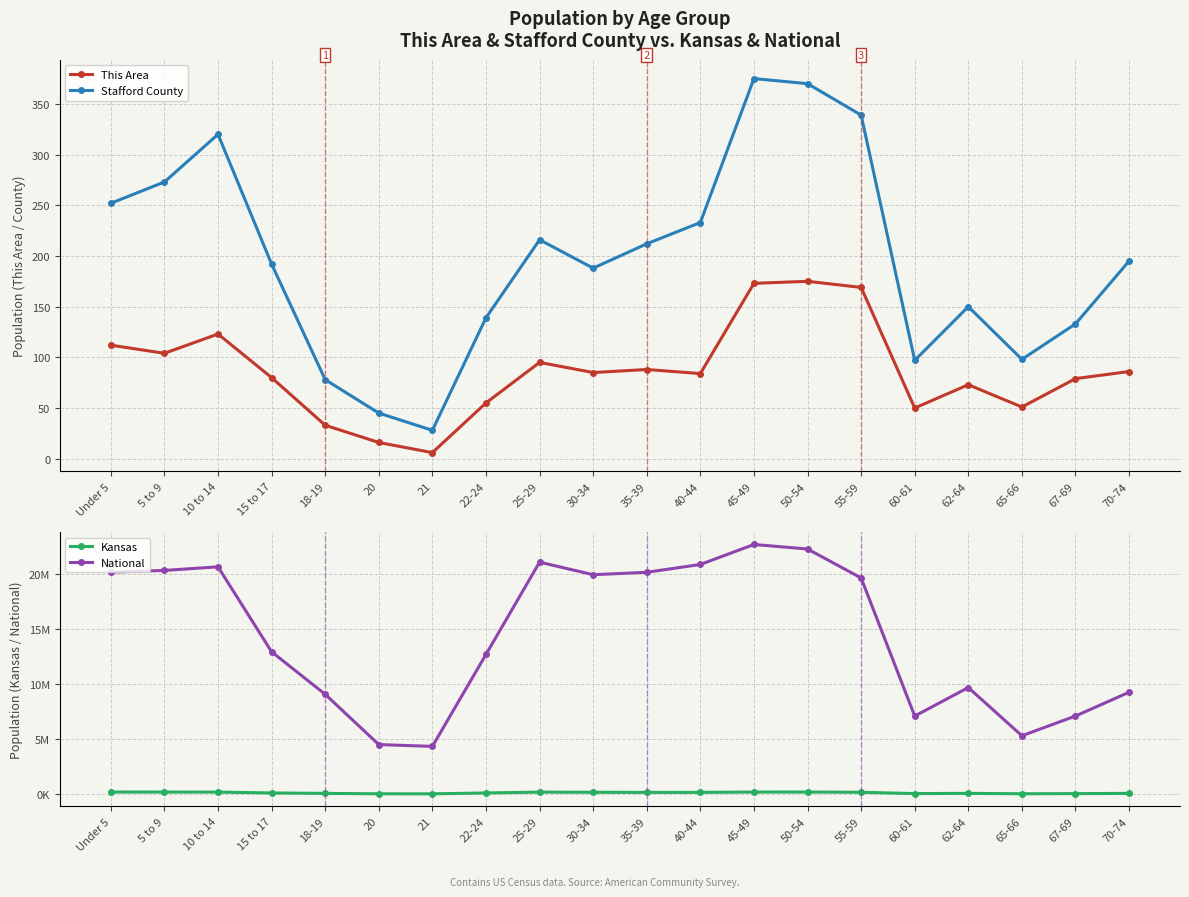

True or false: Kansas has more than 0 interior local peaks.

True